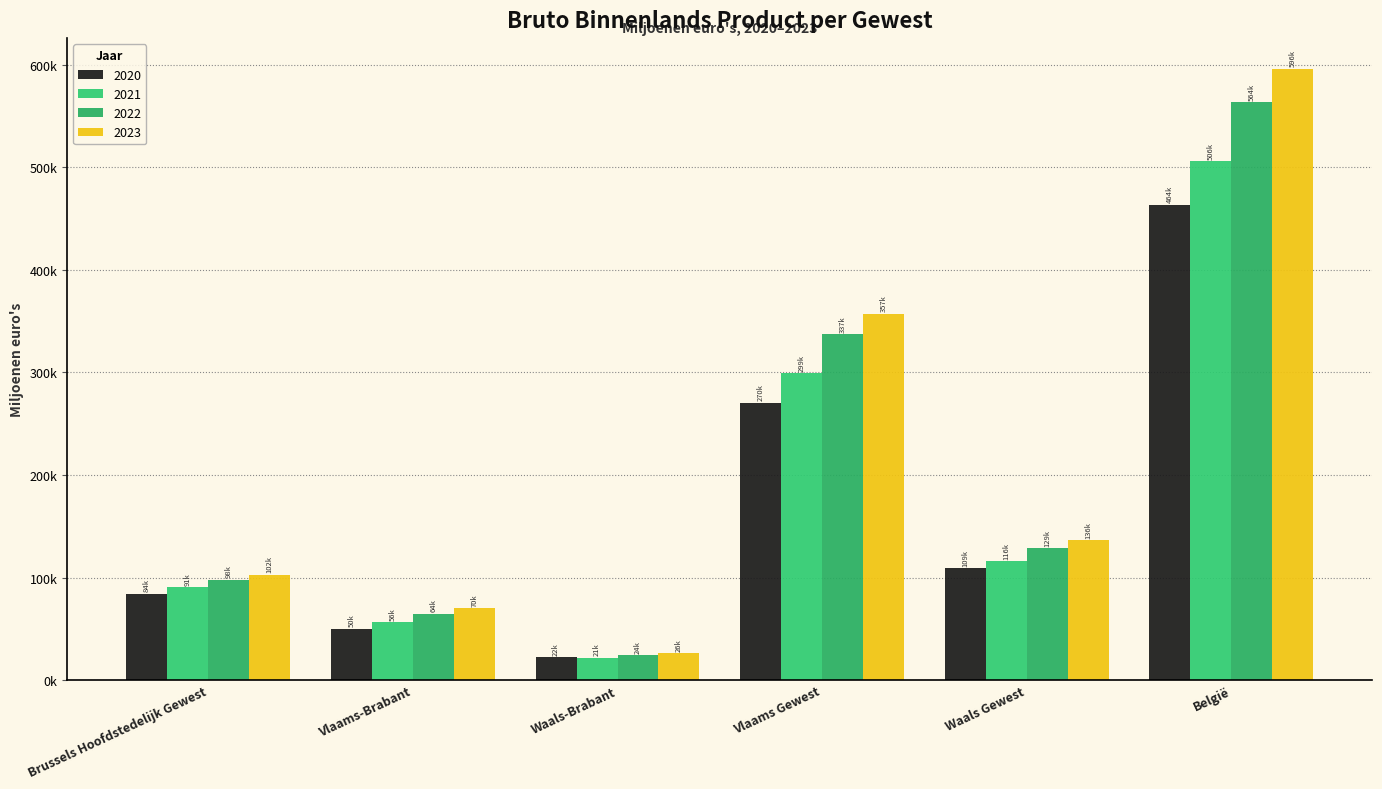

Does the chart contain any negative values?

No